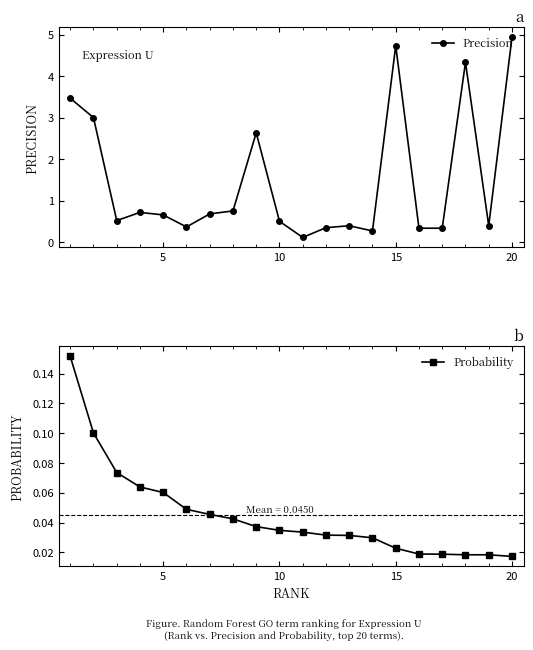

How many lines are shown in the chart?

2